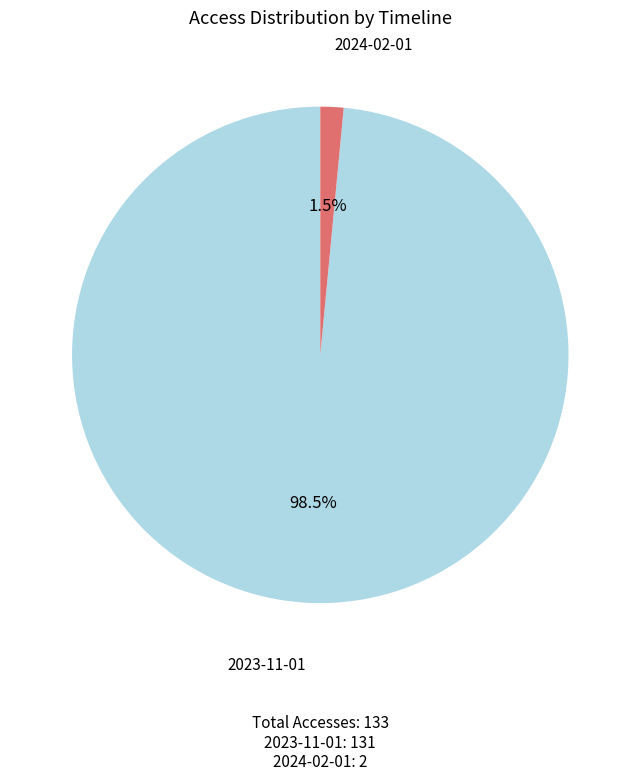

Is there a majority slice in this chart?

Yes